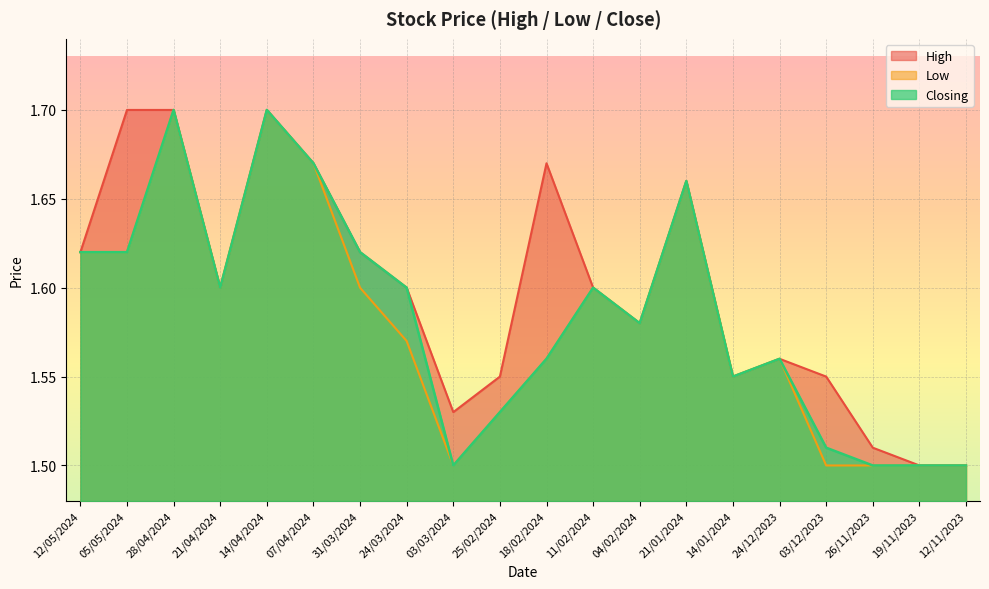

What are all the series names shown in the legend?

High, Low, Closing